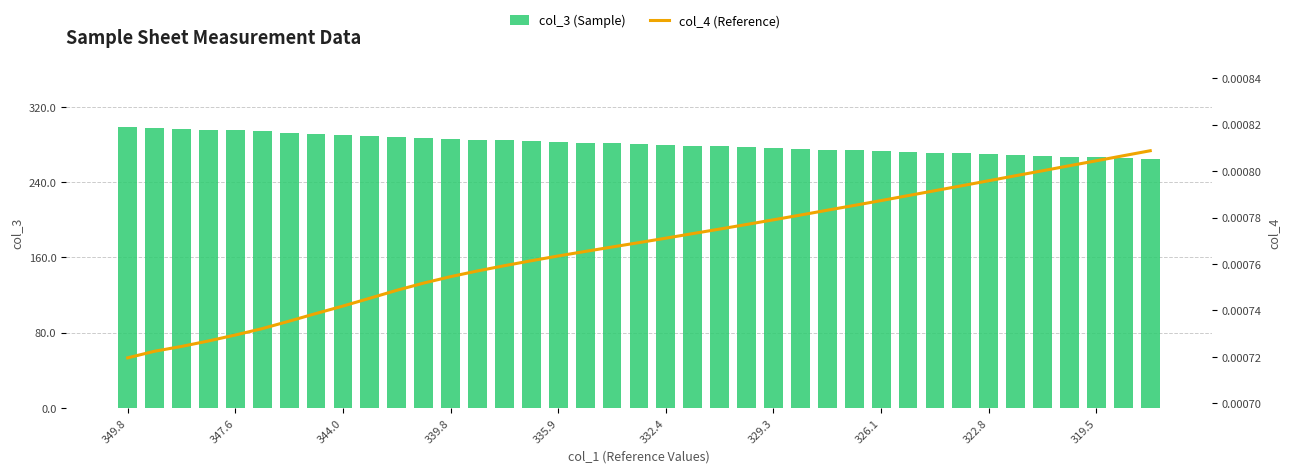

At 18, list the series in order from largest to smallest.

col_3 (Sample), col_4 (Reference)